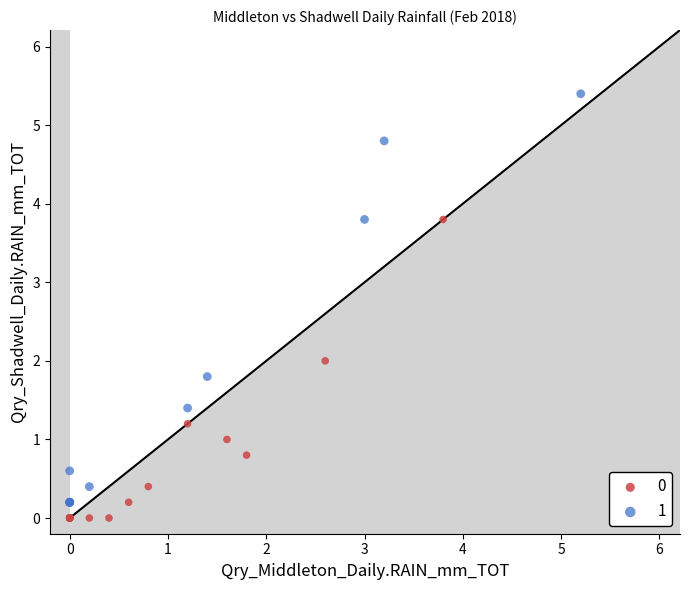

Which series reaches the maximum Y coordinate?

1